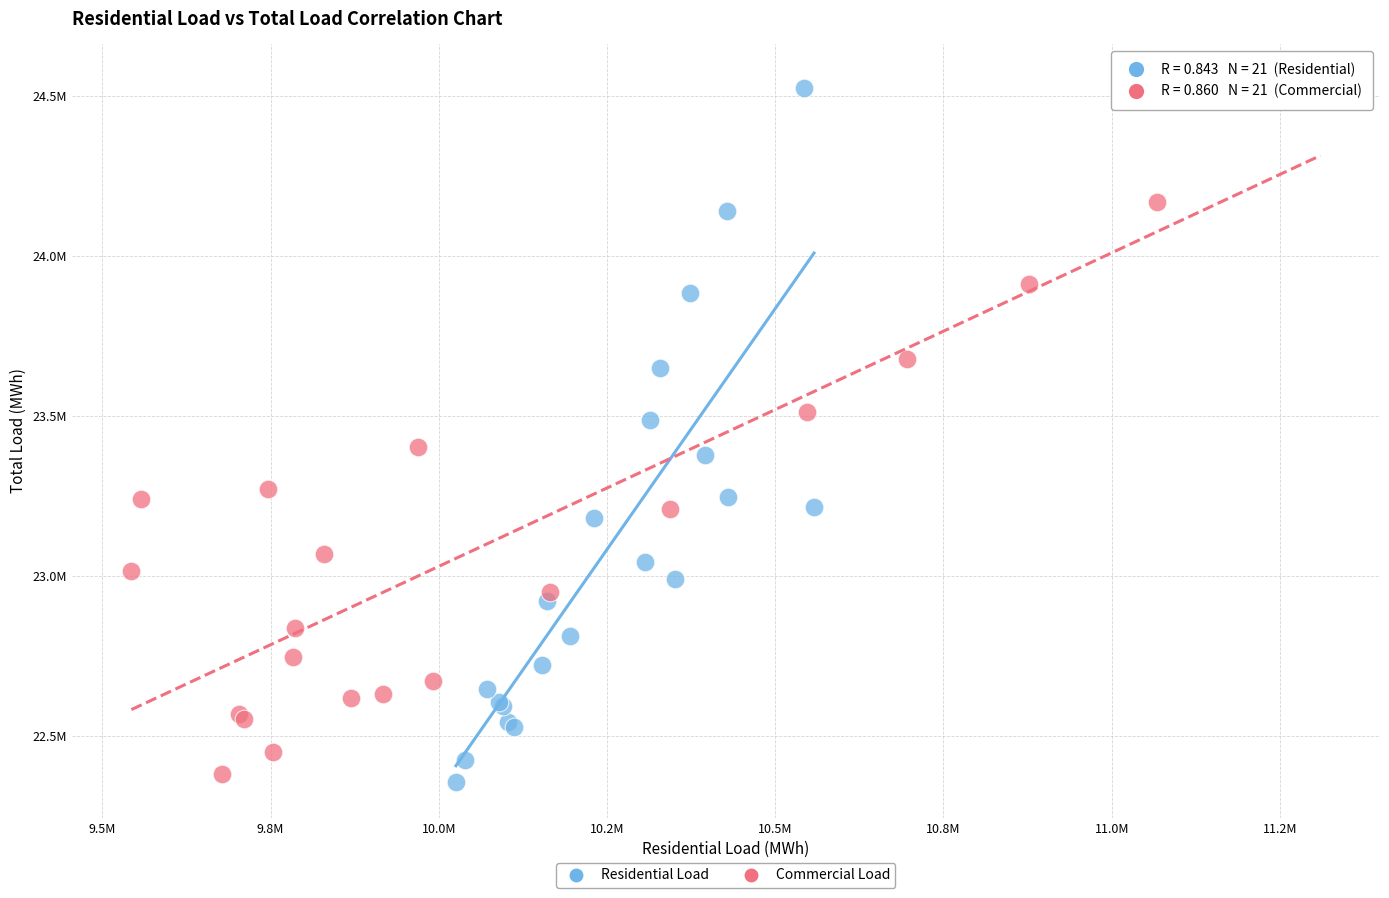

Which series reaches the maximum Y coordinate?

Commercial Load